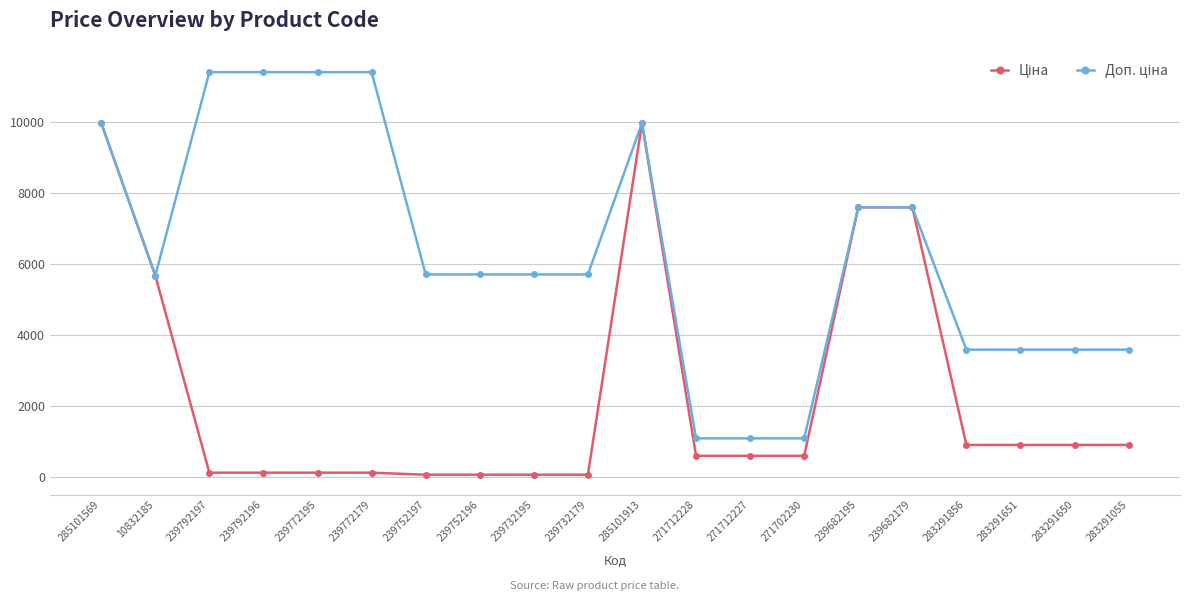

What is the total value across all series at 285101913?

19950.0